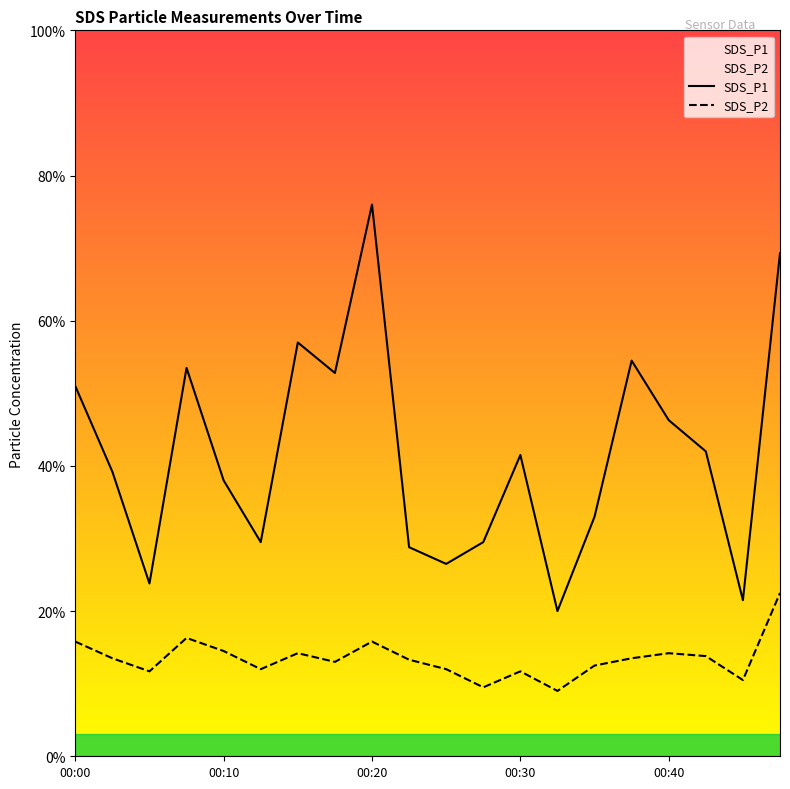

True or false: SDS_P1 and SDS_P2 intersect in this chart.

False